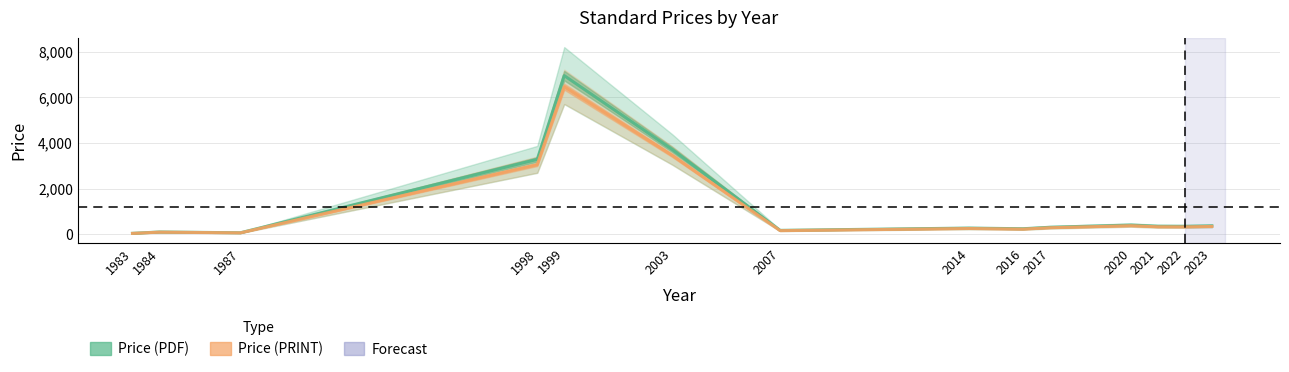

True or false: Price (PDF) has a value of 349.6 at 2021.

True